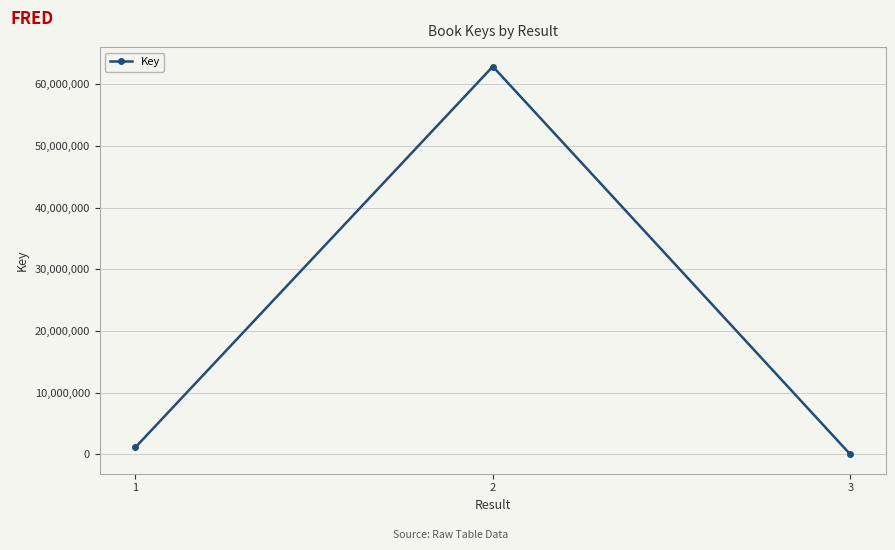

Where is the data nearest to the value 31437074?

1